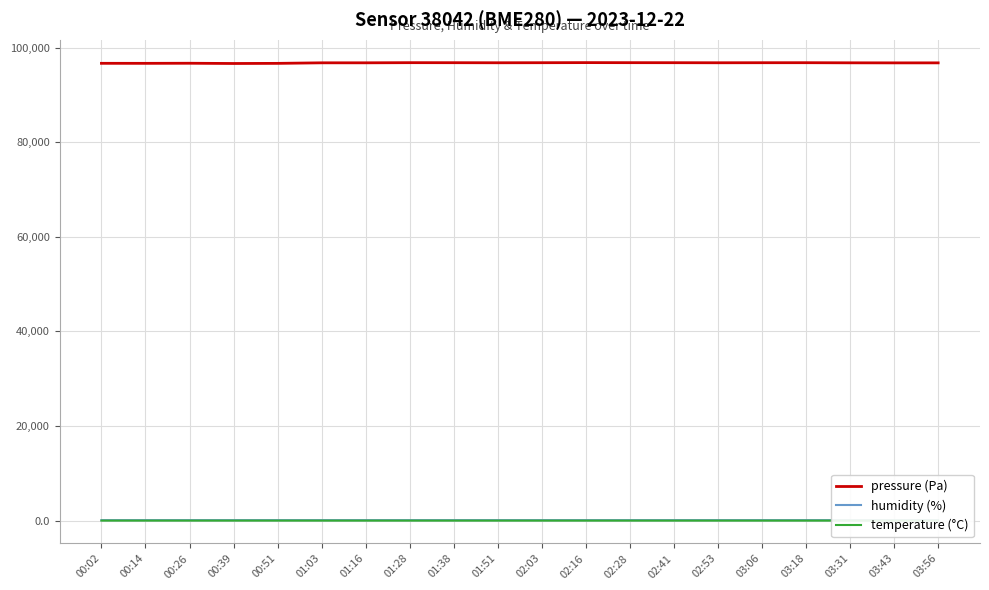

Is the value of temperature (°C) at 01:51 greater than the value of pressure (Pa) at 01:28?

No